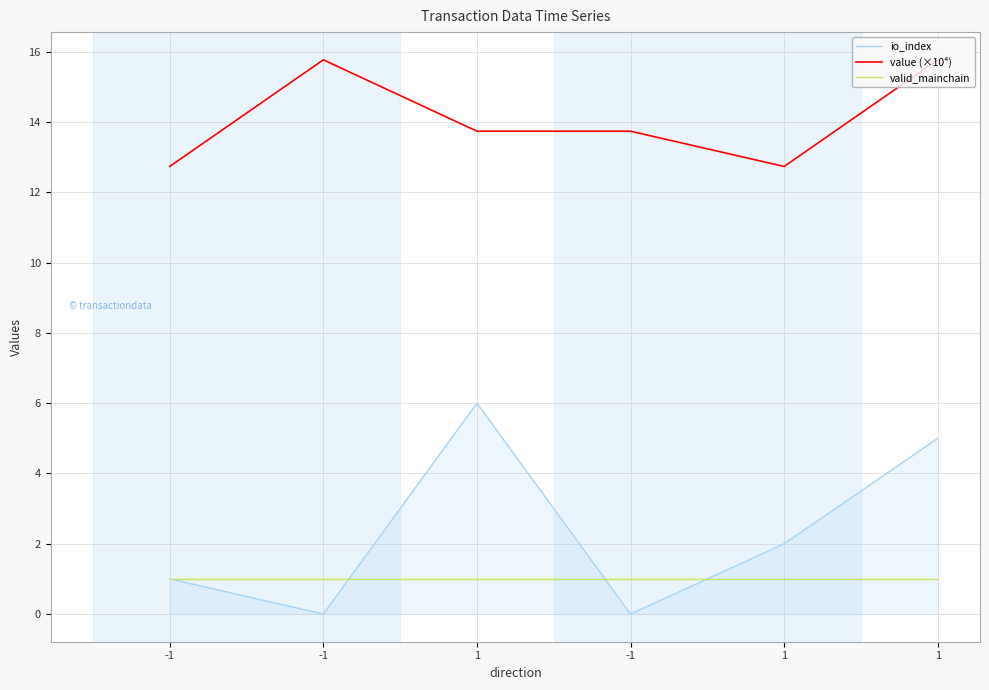

True or false: io_index and value (×10⁴) cross at least once.

False